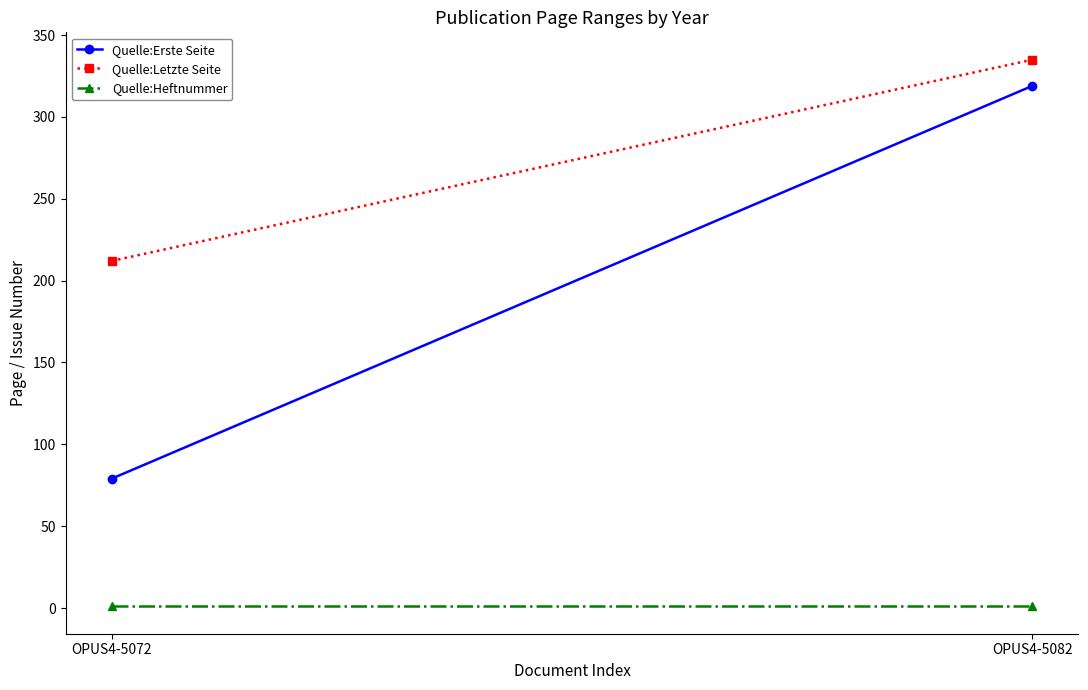

At OPUS4-5072, list the series in order from largest to smallest.

Quelle:Letzte Seite, Quelle:Erste Seite, Quelle:Heftnummer